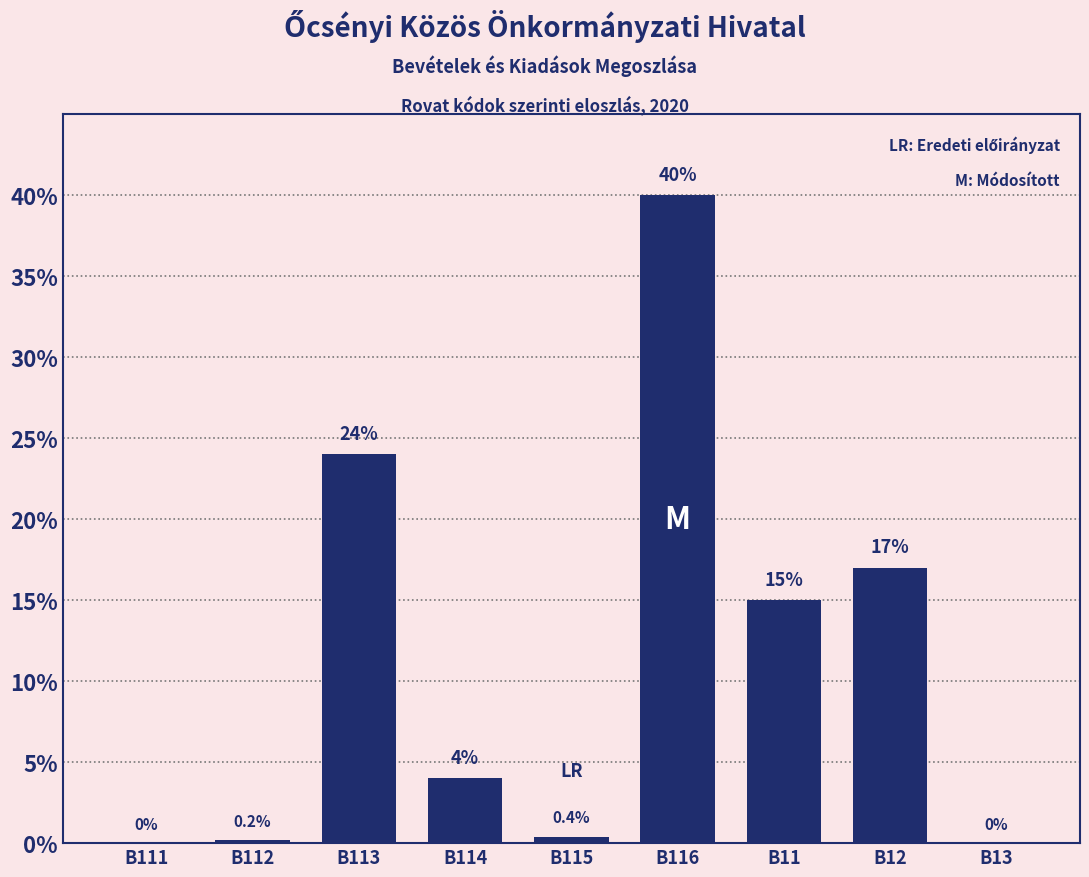

Reading left to right, transcribe all the data shown in this chart.

B111=0.0	B112=0.2	B113=24.0	B114=4.0	B115=0.4	B116=40.0	B11=15.0	B12=17.0	B13=0.0